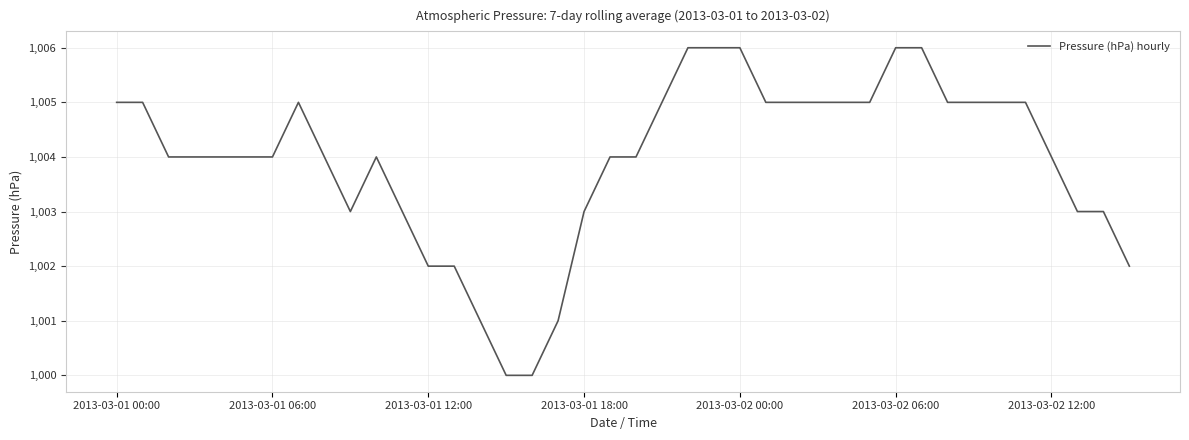

What is the smallest value displayed?

1000